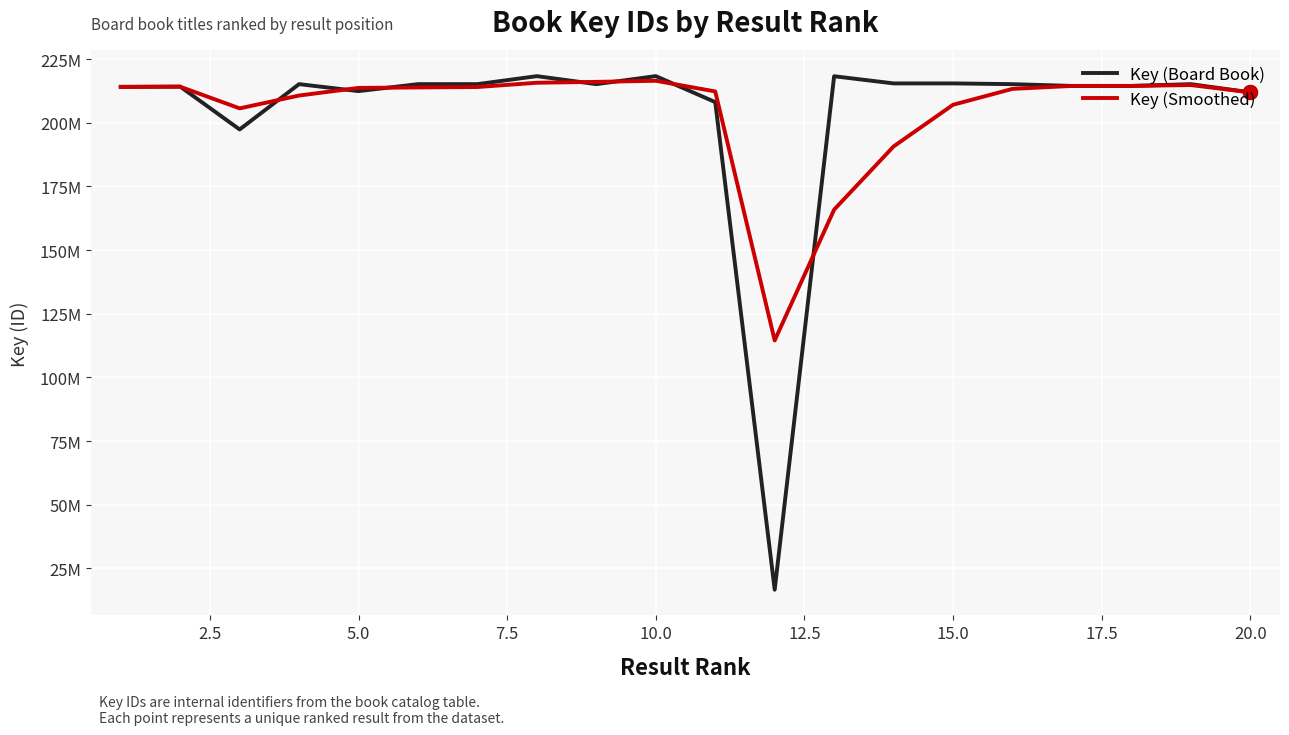

What are all the series names shown in the legend?

Key (Board Book), Key (Smoothed)